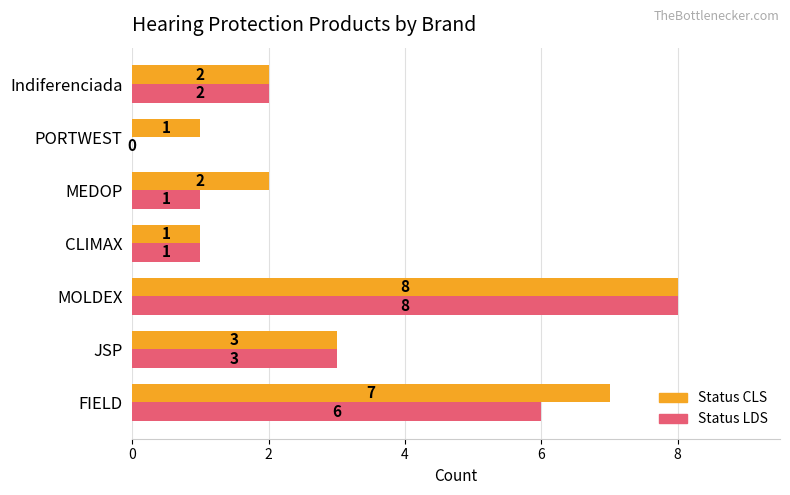

How many series are shown in this chart?

2